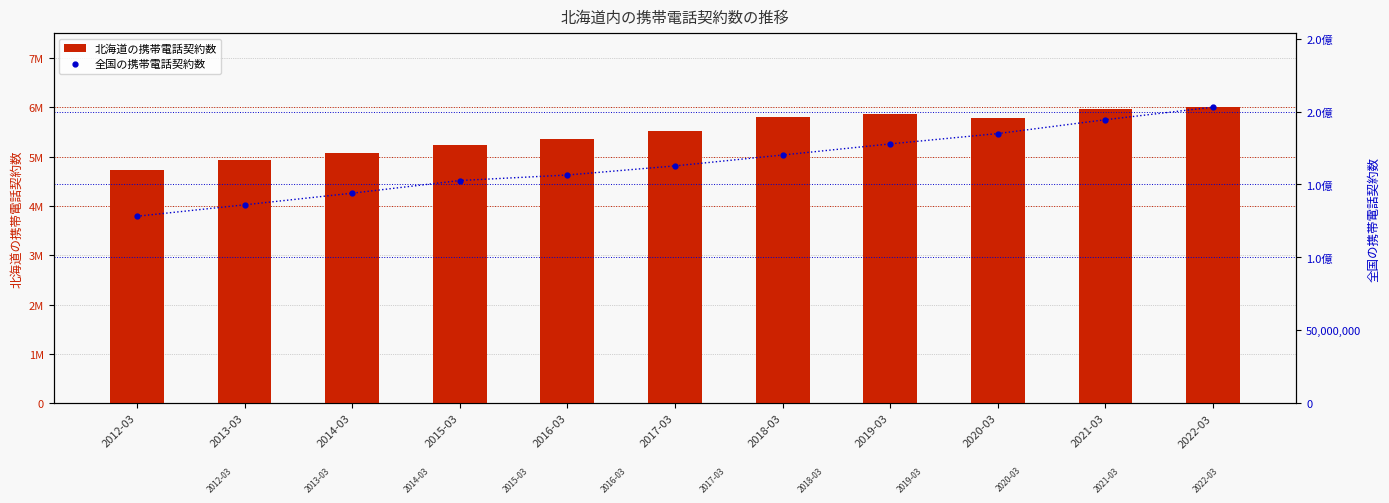

List the series in order of their overall mean, highest first.

全国の携帯電話契約数, 北海道の携帯電話契約数